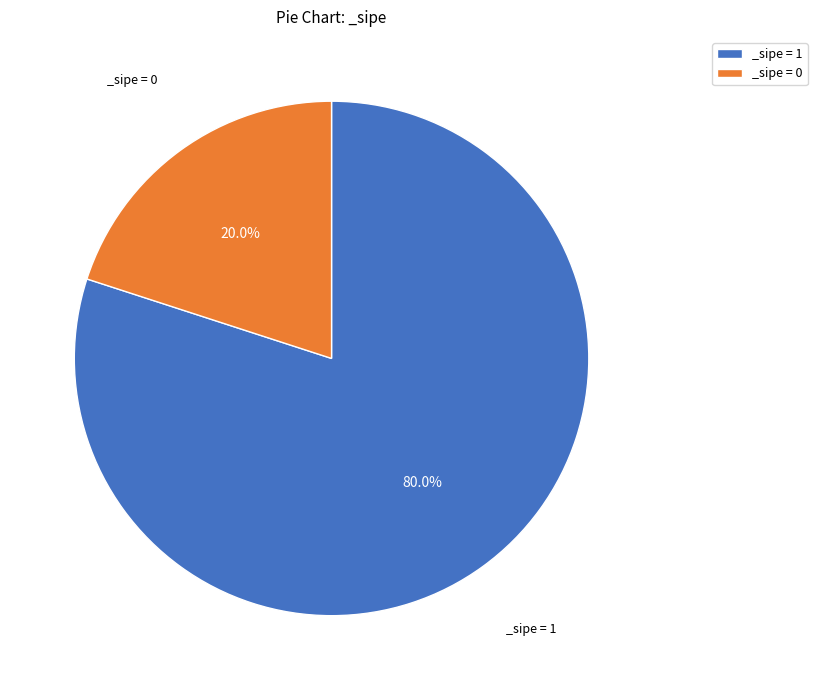

How many slices are in this pie chart?

2